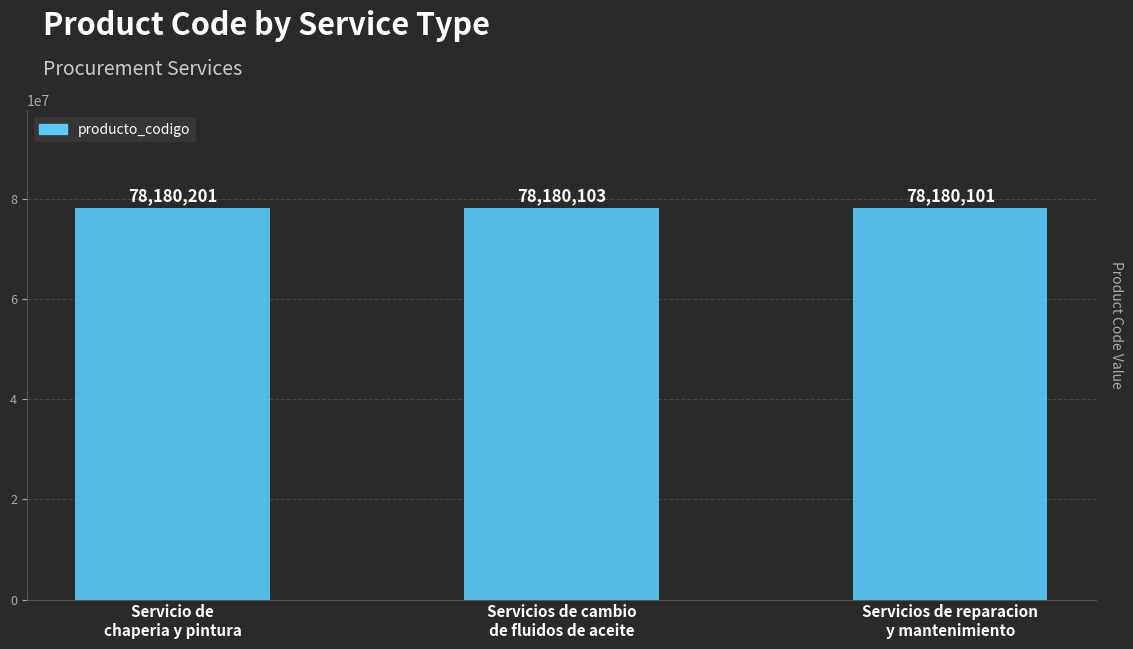

How many values are below 78180103?

1